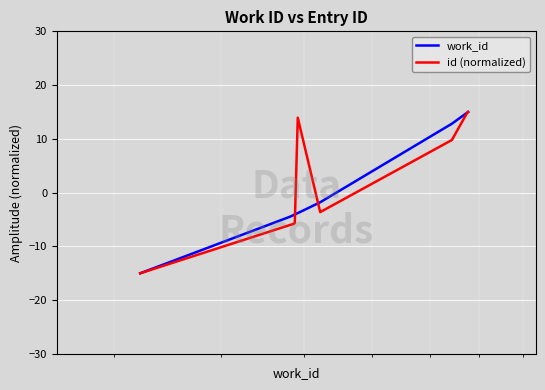

What is the sum of all id (normalized) values?

17.5